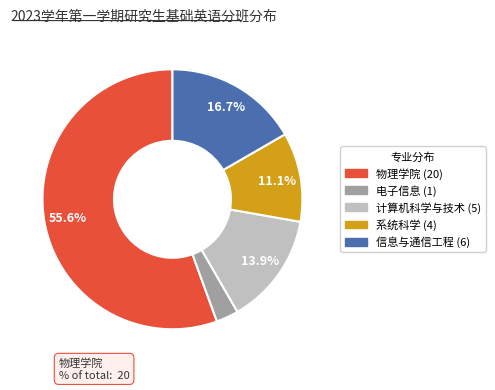

Does any single category account for the majority?

Yes